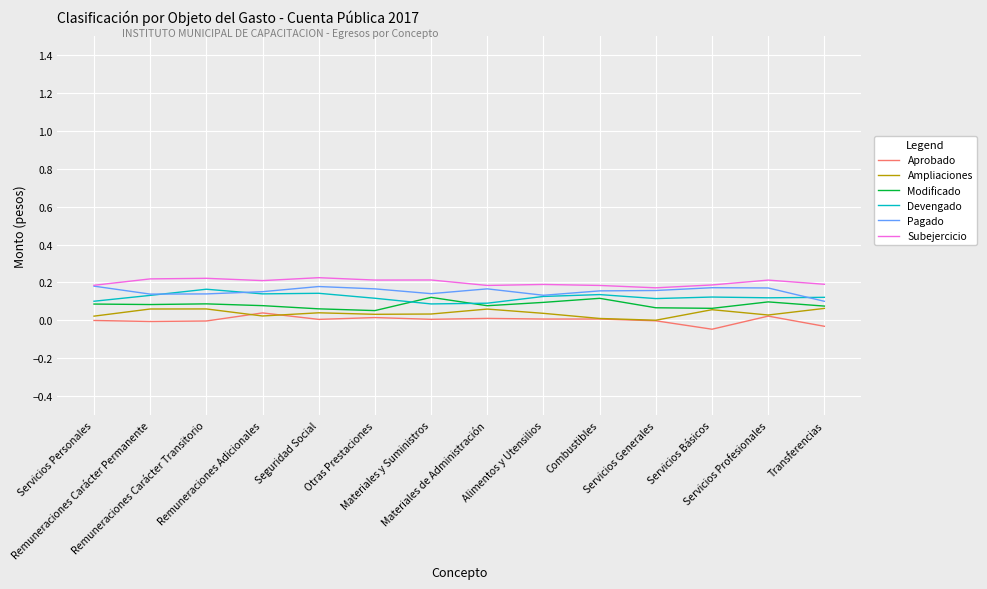

True or false: Pagado and Devengado intersect in this chart.

True